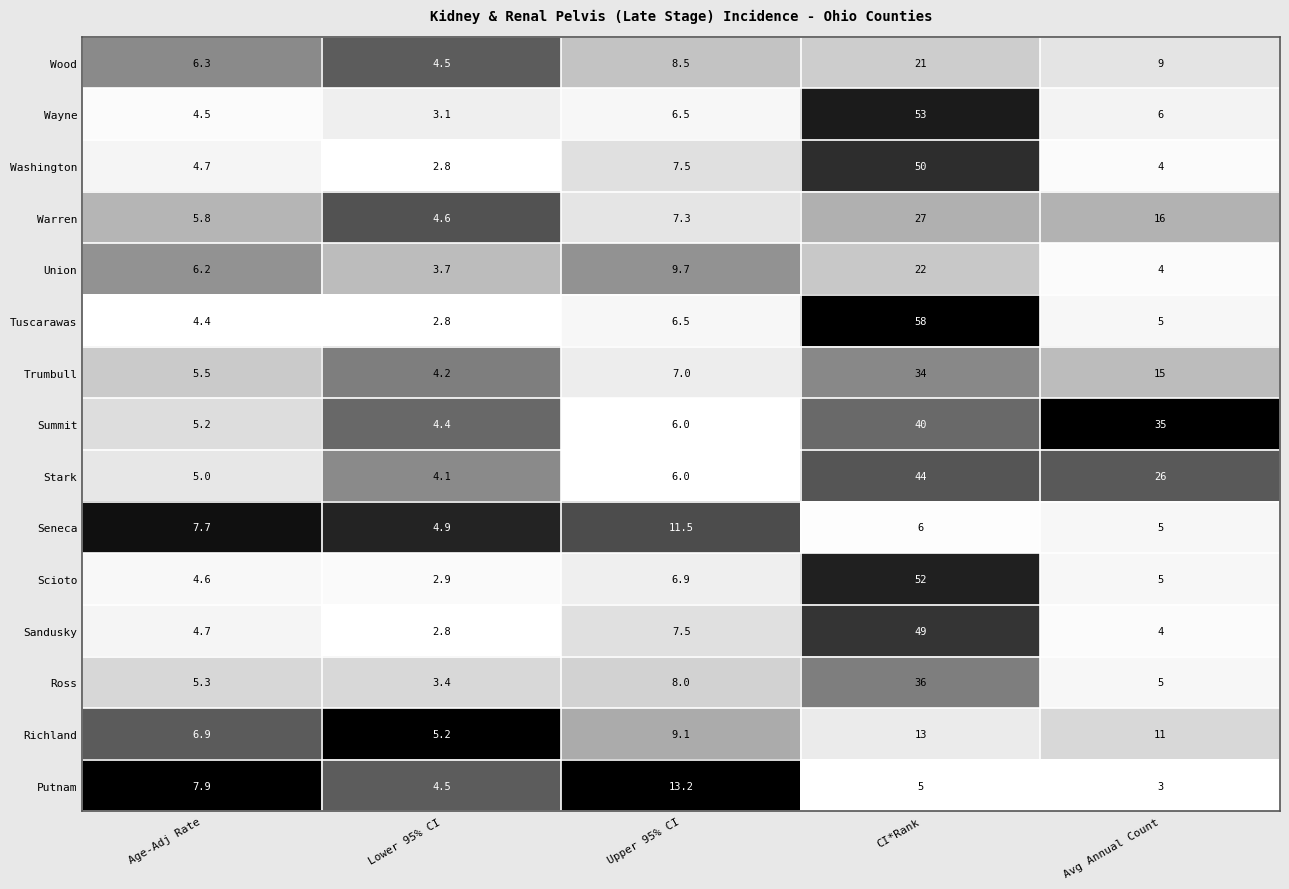

How many categories are shown in the chart?

5